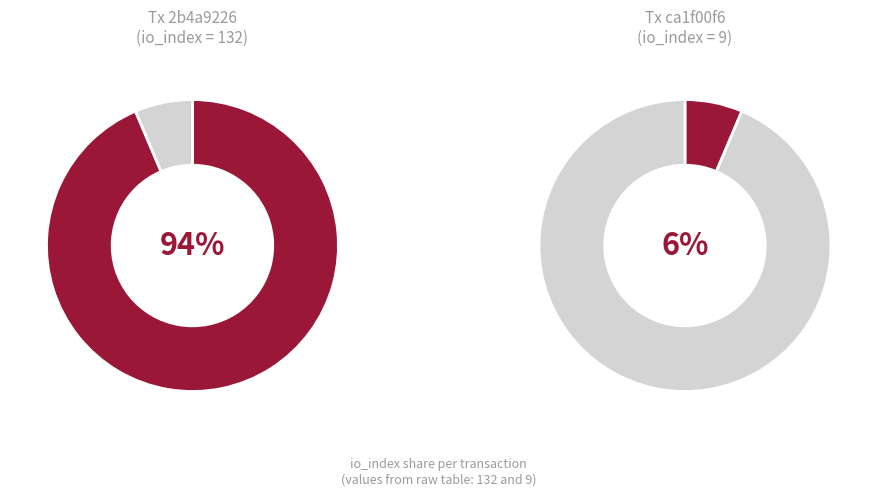

The 1 slice represents 6% of the pie. True or false?

True